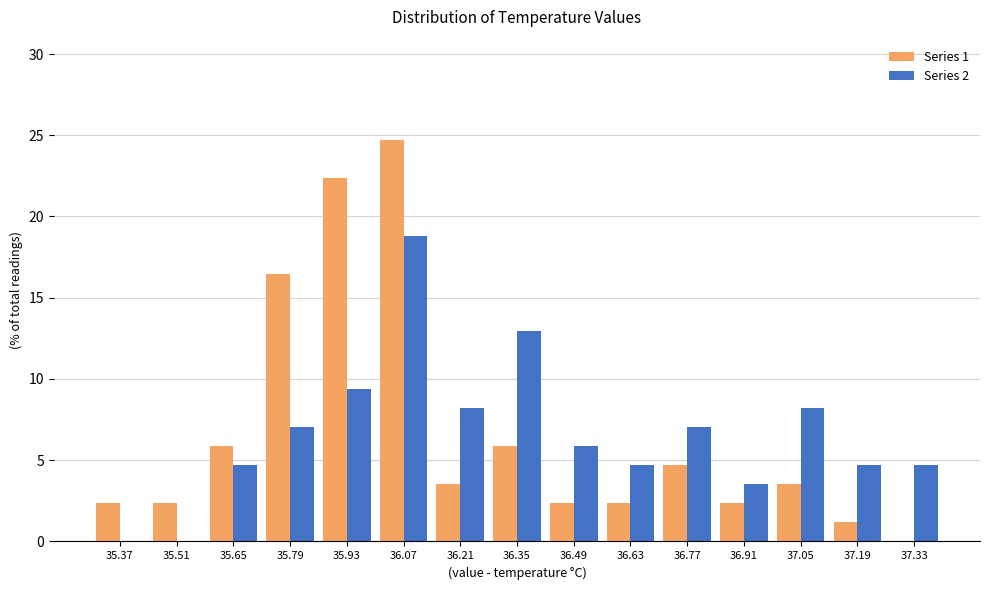

Reading left to right, list every range on the x-axis with the height of the bar of each series over it. The values are not printed on the chart, so give them approximately, as read against the axis.

35.30 to 35.44: Series 1=2.5	Series 2=0
35.44 to 35.58: Series 1=2.5	Series 2=0
35.58 to 35.72: Series 1=6.0	Series 2=4.5
35.72 to 35.86: Series 1=16.5	Series 2=7.0
35.86 to 36.00: Series 1=22.5	Series 2=9.5
36.00 to 36.14: Series 1=24.5	Series 2=19.0
36.14 to 36.28: Series 1=3.5	Series 2=8.0
36.28 to 36.42: Series 1=6.0	Series 2=13.0
36.42 to 36.56: Series 1=2.5	Series 2=6.0
36.56 to 36.70: Series 1=2.5	Series 2=4.5
36.70 to 36.84: Series 1=4.5	Series 2=7.0
36.84 to 36.98: Series 1=2.5	Series 2=3.5
36.98 to 37.12: Series 1=3.5	Series 2=8.0
37.12 to 37.26: Series 1=1.0	Series 2=4.5
37.26 to 37.40: Series 1=0	Series 2=4.5